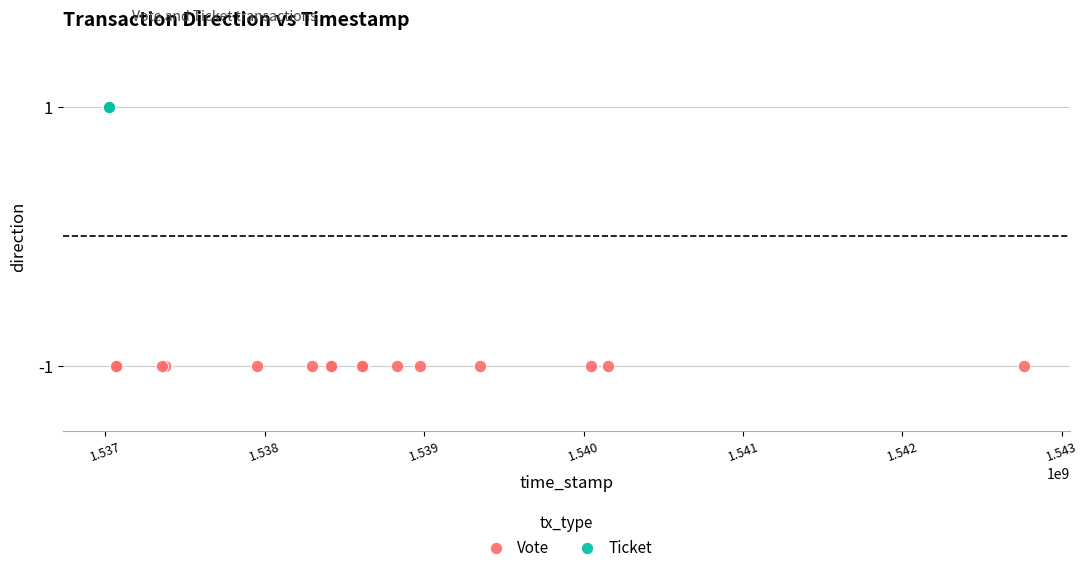

Which series reaches the maximum Y coordinate?

Ticket